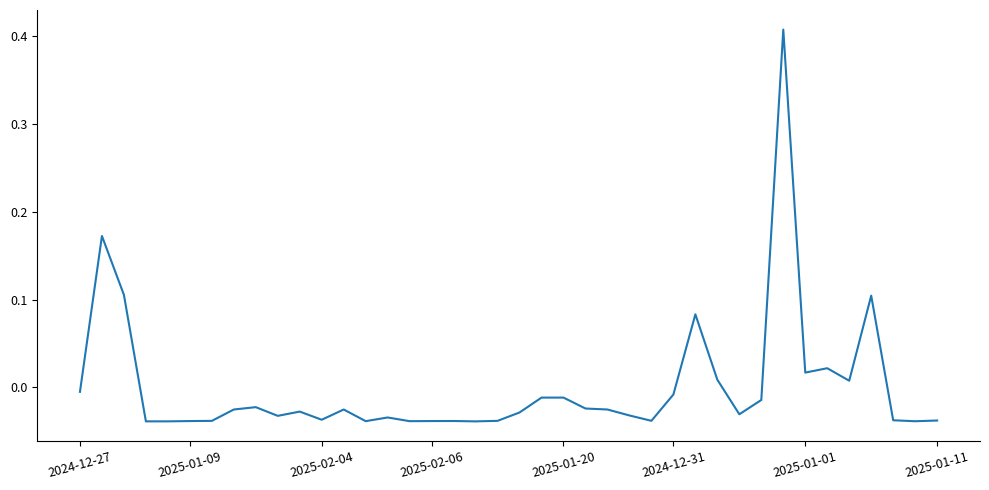

How many lines are shown in the chart?

1